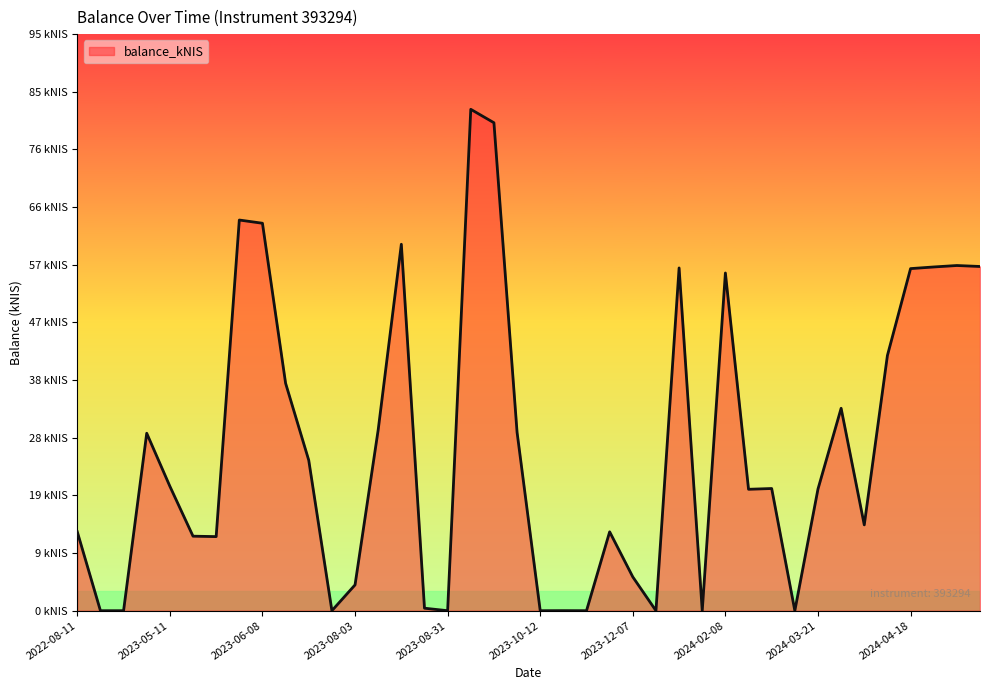

True or false: the data has more than 1 interior local peaks.

True